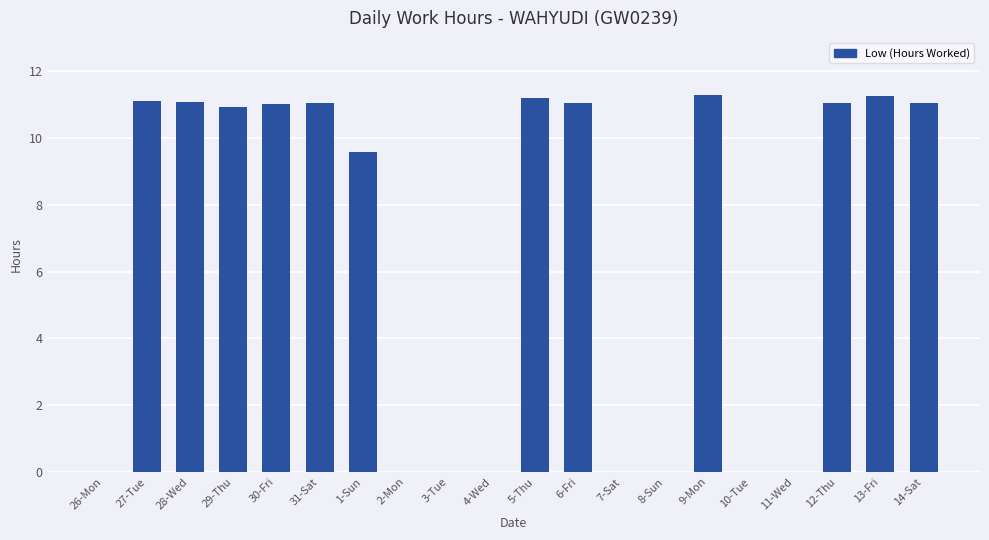

The chart shows a value of 5.5 at 29-Thu. True or false?

False